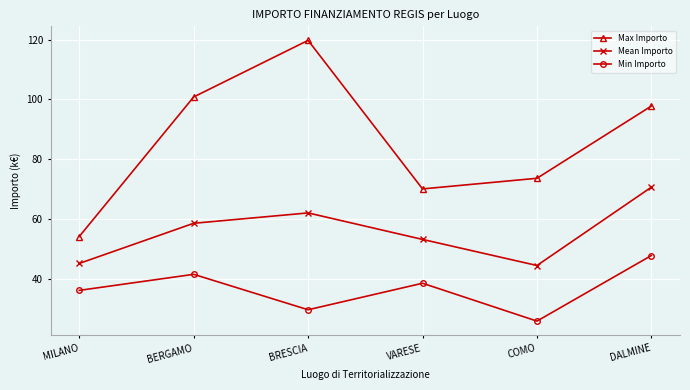

Reading right to left, transcribe all the data shown in this chart.

Max Importo: 97.8	73.6	70.1	119.8	100.8	54.1
Mean Importo: 70.7	44.4	53.2	62.0	58.6	45.1
Min Importo: 47.8	25.8	38.5	29.6	41.5	36.1